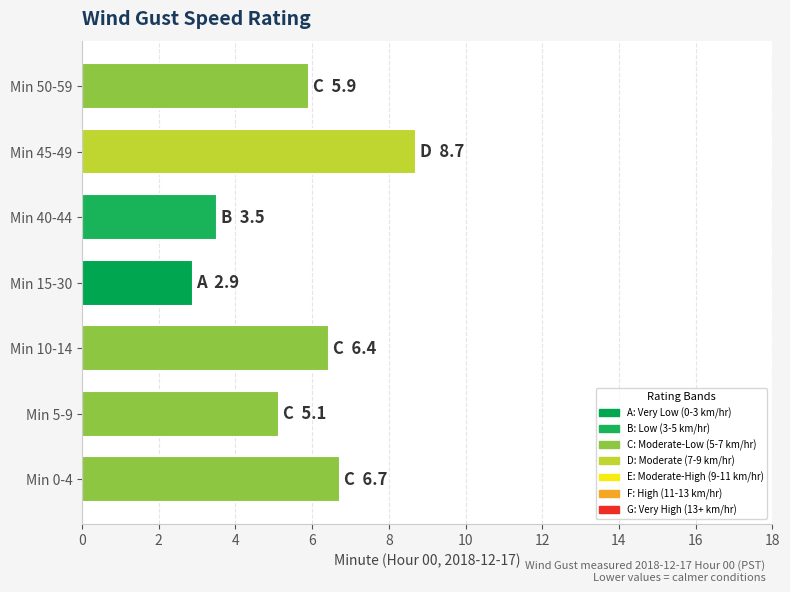

Reading bottom to top, list all the values displayed in this chart.

6.7	5.1	6.4	2.9	3.5	8.7	5.9